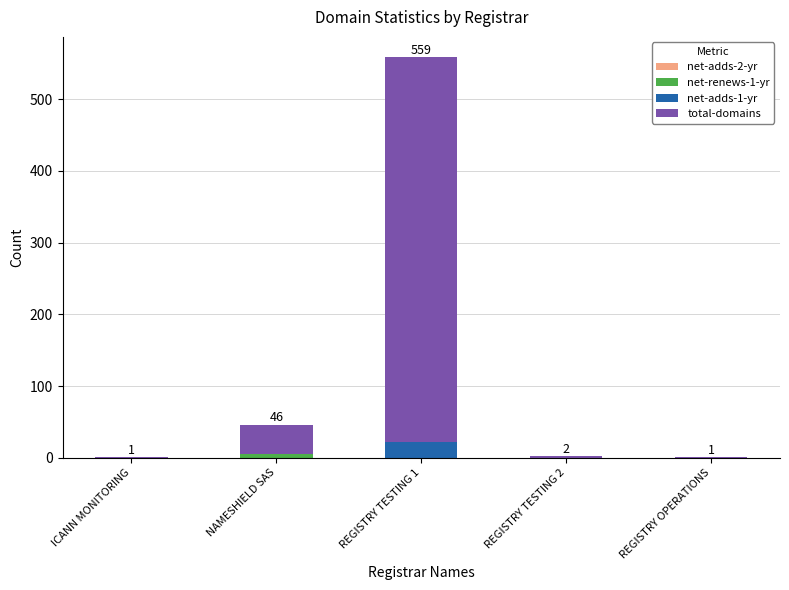

At which category is the sum across all series the highest?

REGISTRY TESTING 1